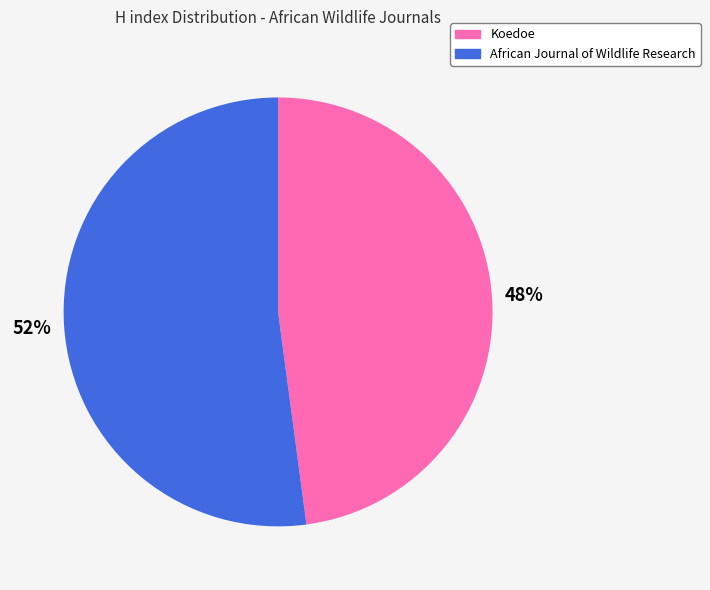

How many slices are in this pie chart?

2